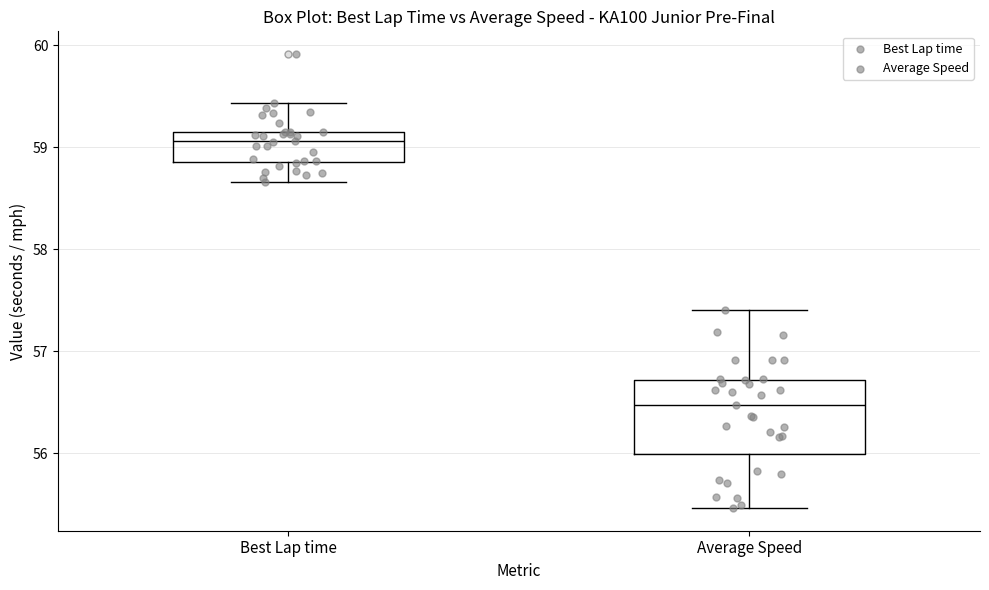

Which box has the lowest median line?

Average Speed